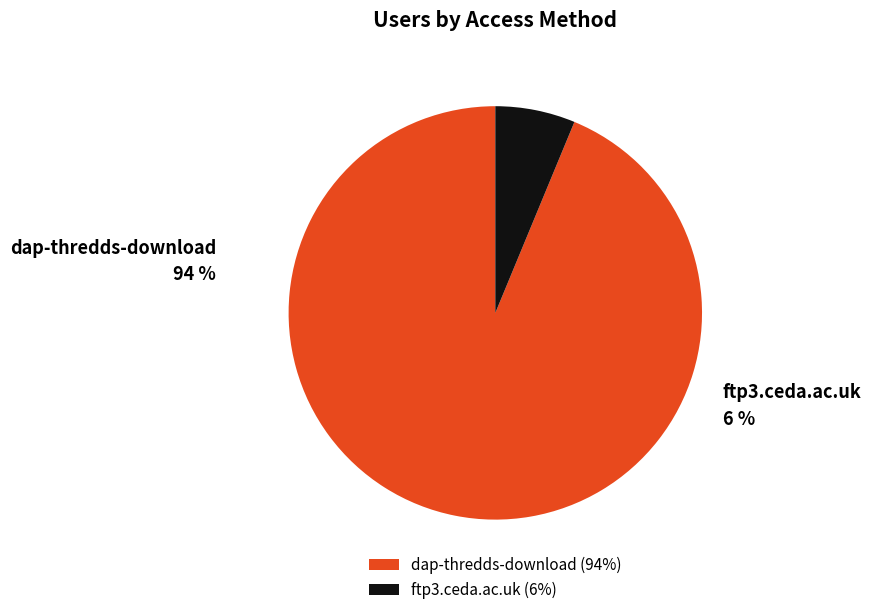

To the nearest percent, what is the difference between the dap-thredds-download and ftp3.ceda.ac.uk slice percentages?

88%